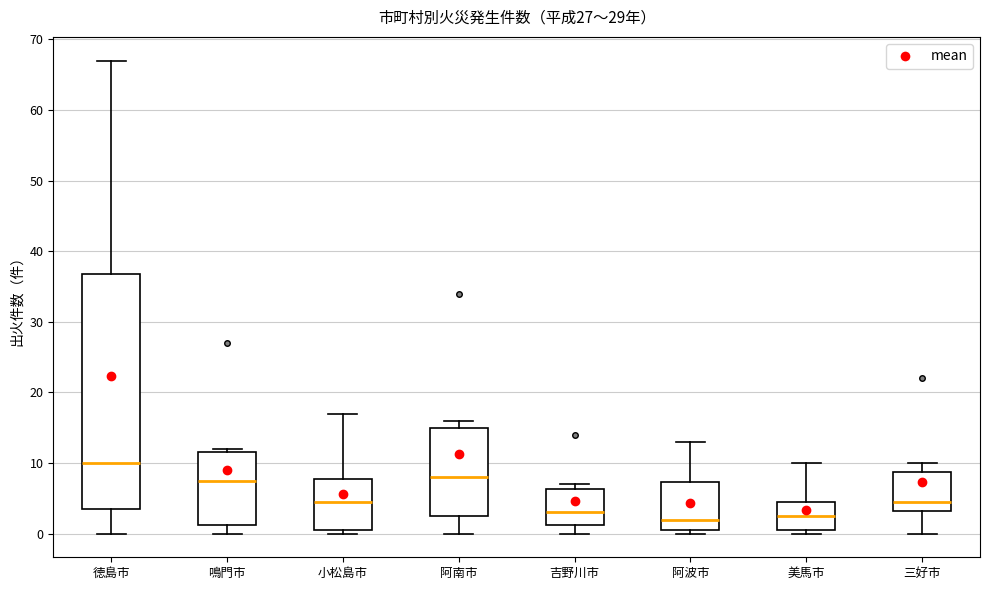

Reading left to right, transcribe this box plot: for each box, give where its median line is, the range the box spans, and where its two whiskers end, as read against the y-axis. The values are not printed on the chart, so give them approximately, as read against the axis.

徳島市: median 10, box 4 to 37, whiskers 0 to 67
鳴門市: median 8, box 1 to 12, whiskers 0 to 12 (just above the box's upper edge)
小松島市: median 5, box 1 to 8, whiskers 0 to 17
阿南市: median 8, box 3 to 15, whiskers 0 to 16
吉野川市: median 3, box 1 to 6, whiskers 0 to 7
阿波市: median 2, box 1 to 7, whiskers 0 to 13
美馬市: median 3, box 1 to 5, whiskers 0 to 10
三好市: median 5, box 3 to 9, whiskers 0 to 10